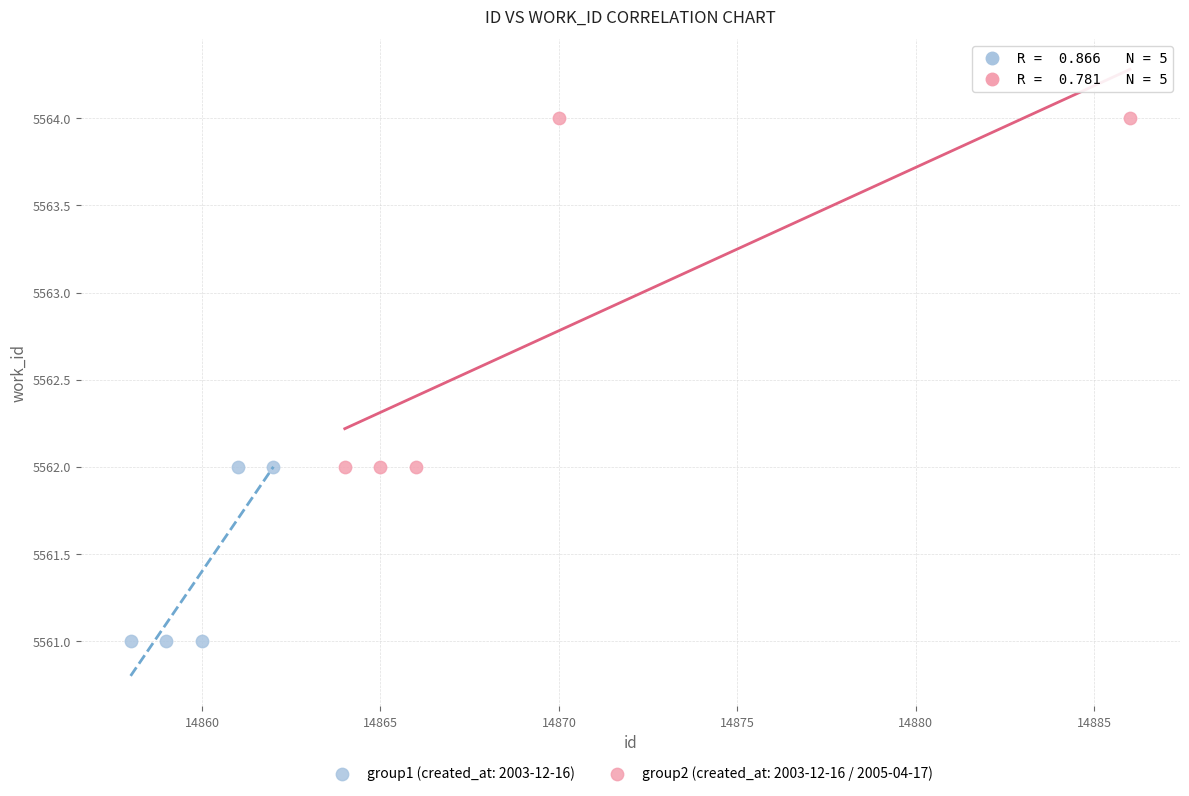

Which series has the largest Y range (max minus min)?

group2 (created_at: 2003-12-16 / 2005-04-17)